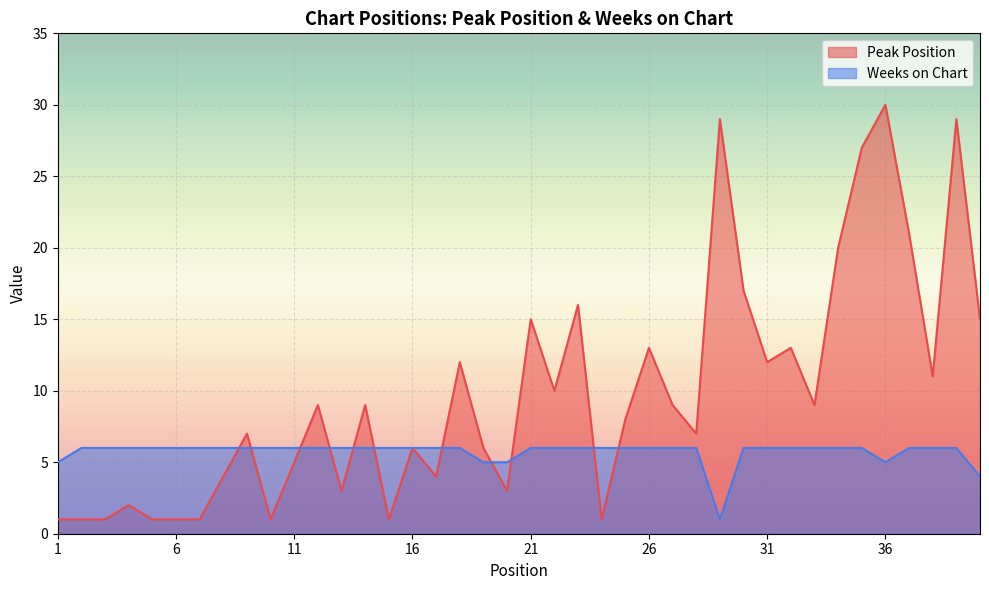

After their last crossing, which series has the higher values: Peak Position or Weeks on Chart?

Peak Position